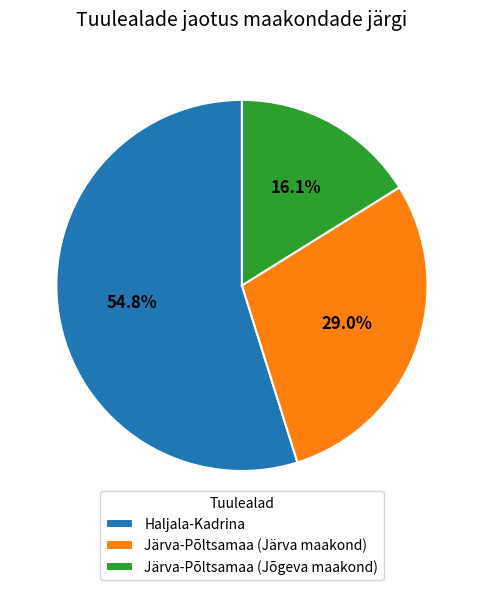

Is the sum of Järva-Põltsamaa (Järva maakond) and Haljala-Kadrina greater than half?

Yes